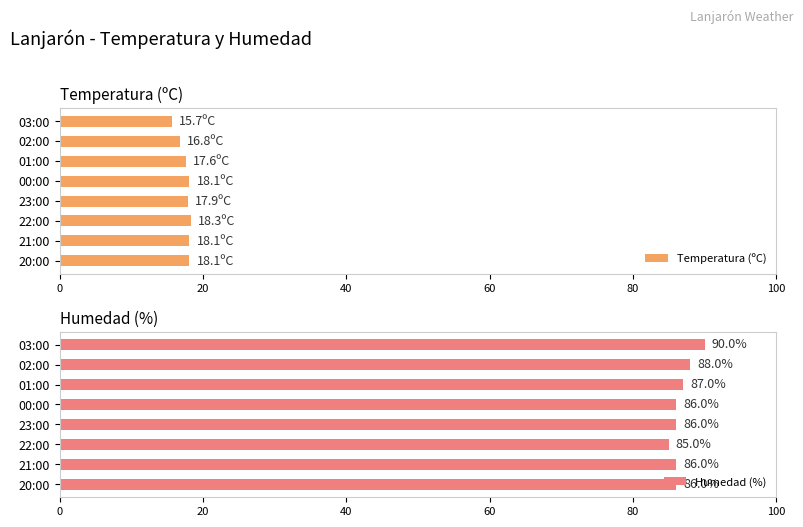

The value of Temperatura (ºC) at 21:00 is 31.3. True or false?

False